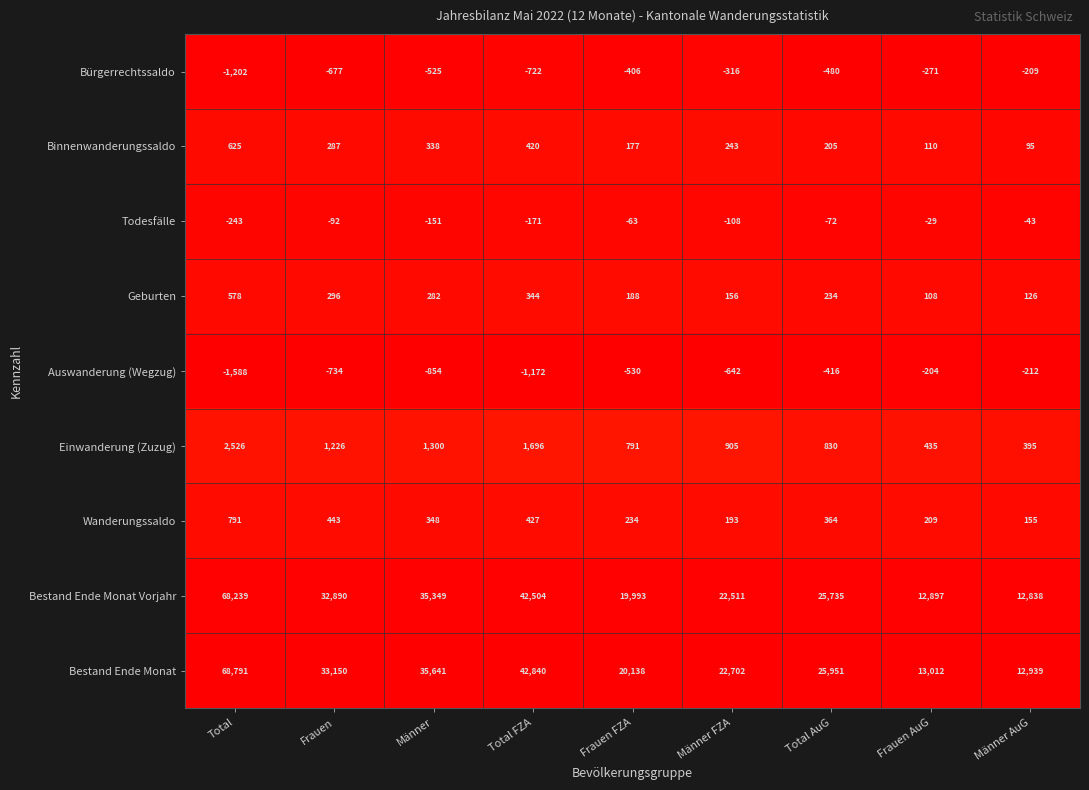

What is the maximum value shown in the chart?

68791